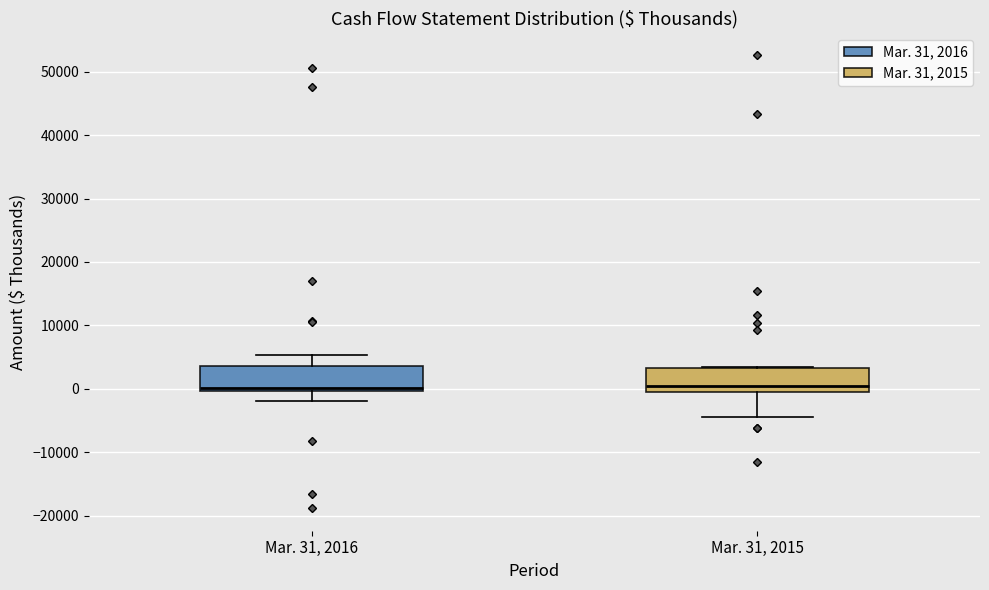

Reading left to right, transcribe this box plot: for each box, give where its median line is, the range the box spans, and where its two whiskers end, as read against the y-axis. The values are not printed on the chart, so give them approximately, as read against the axis.

Mar. 31, 2016: median 0 (just above the box's lower edge), box 0 to 4000, whiskers -2000 to 5000
Mar. 31, 2015: median 0 (just above the box's lower edge), box 0 to 3000, whiskers -4000 to 3000